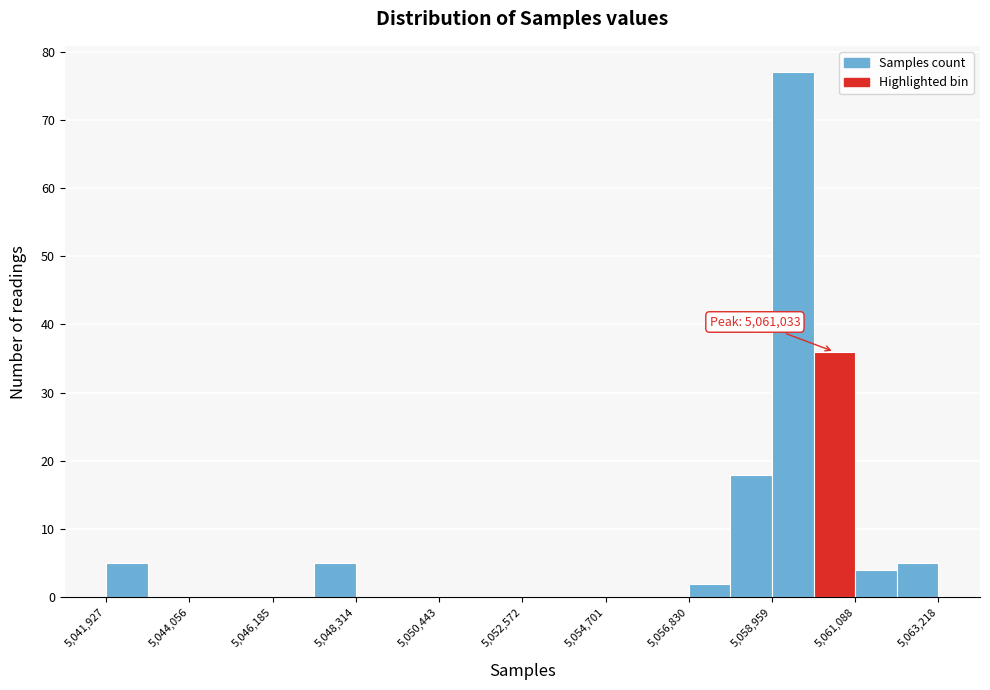

Read against the x-axis, roughly where is the centre of the tallest bar?

5059500